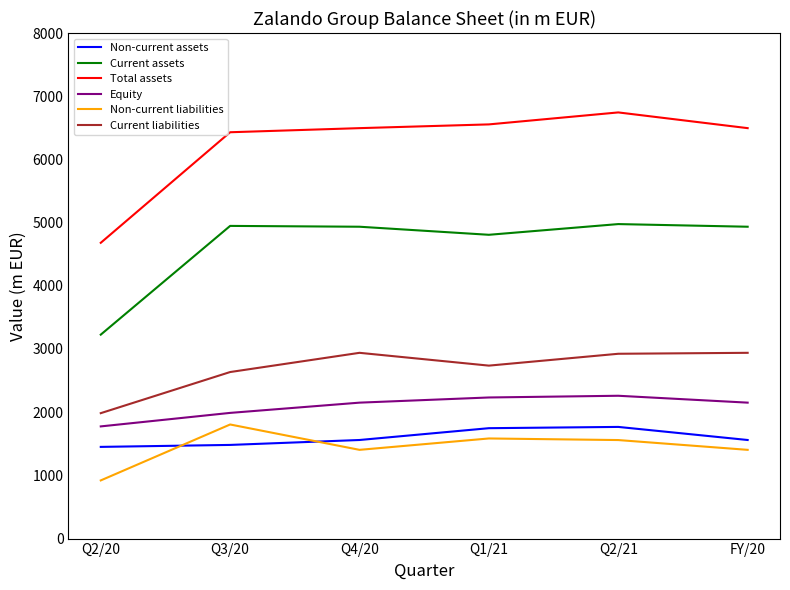

True or false: Non-current assets and Equity intersect in this chart.

False